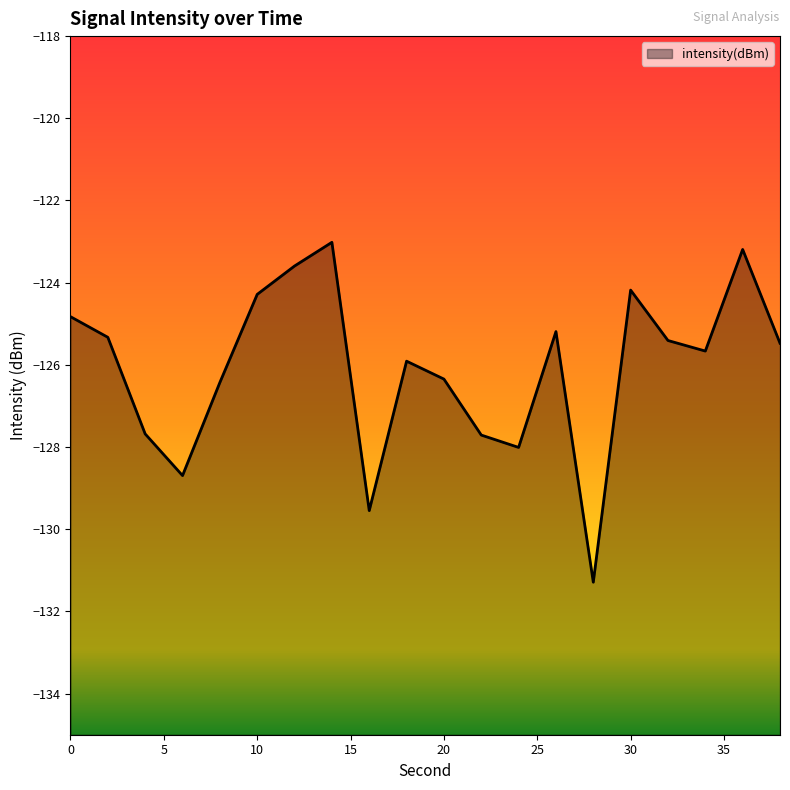

What is the average value?

-126.1